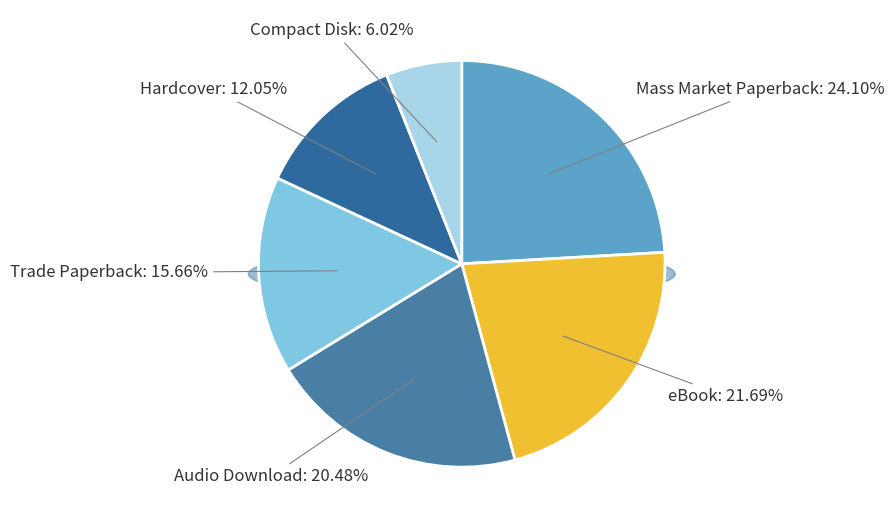

Is there any slice that represents more than half of the pie?

No